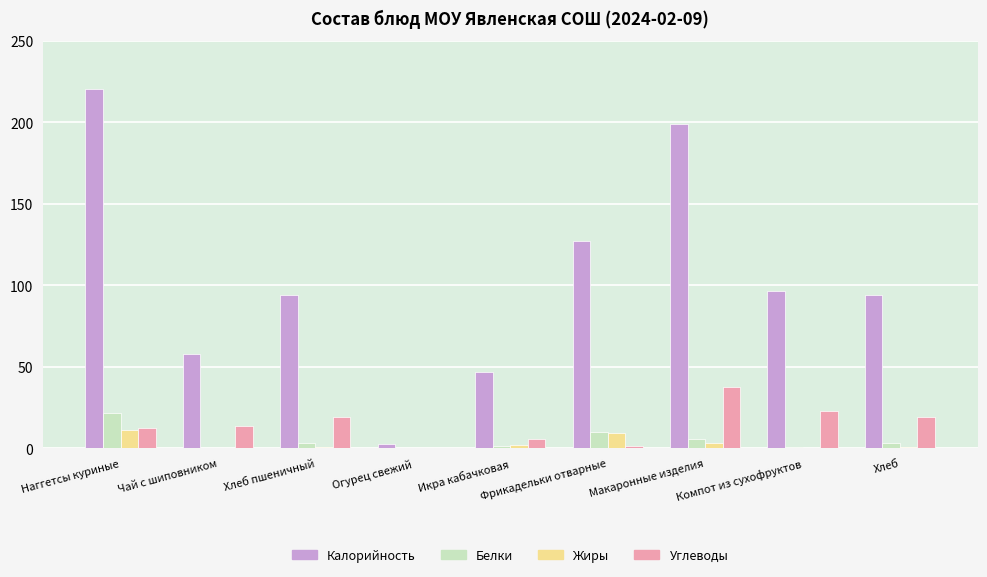

Is the value of Углеводы at Компот из сухофруктов greater than the value of Калорийность at Наггетсы куриные?

No